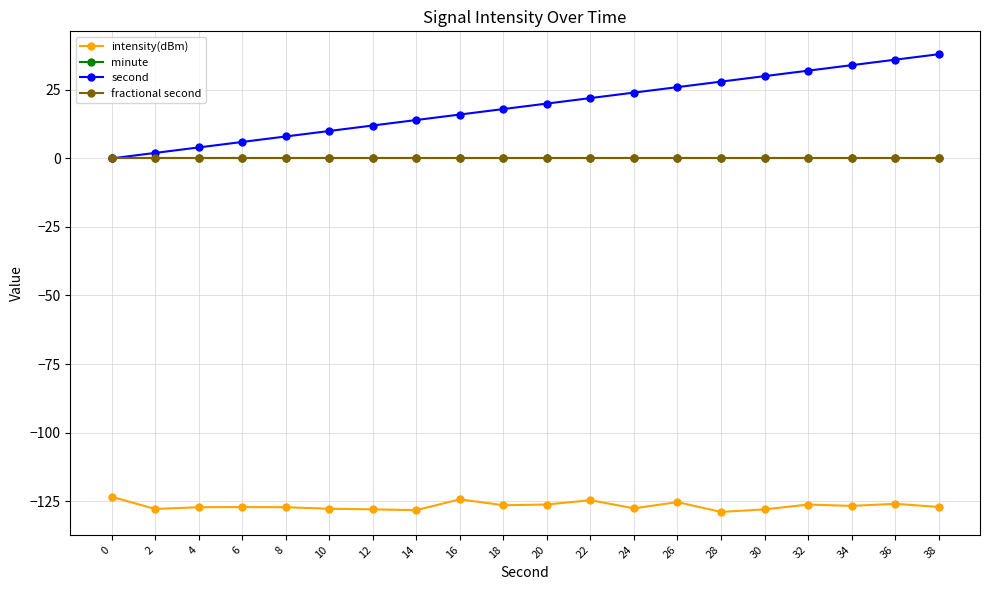

Is this an area chart (filled region under the line)?

No